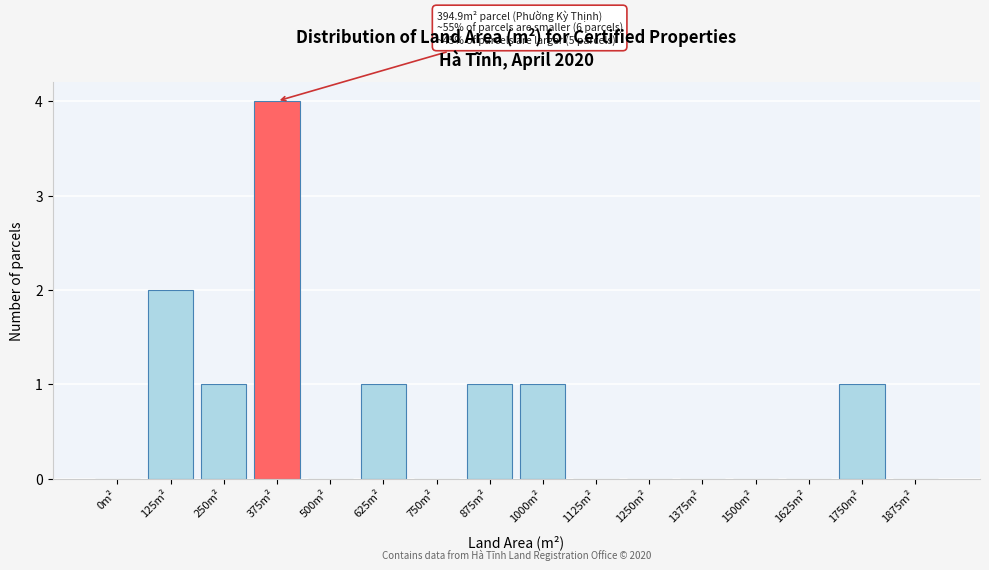

Reading left to right, what are all the values shown in this chart?

0m²=0	125m²=2	250m²=1	375m²=4	500m²=0	625m²=1	750m²=0	875m²=1	1000m²=1	1125m²=0	1250m²=0	1375m²=0	1500m²=0	1625m²=0	1750m²=1	1875m²=0